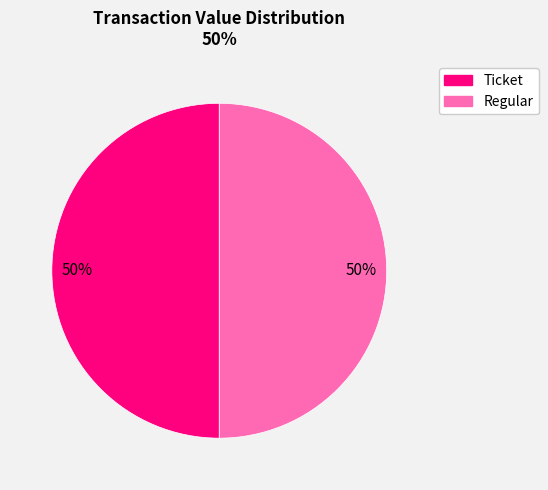

To the nearest percent, what is the difference between the largest and smallest slice percentages?

0%